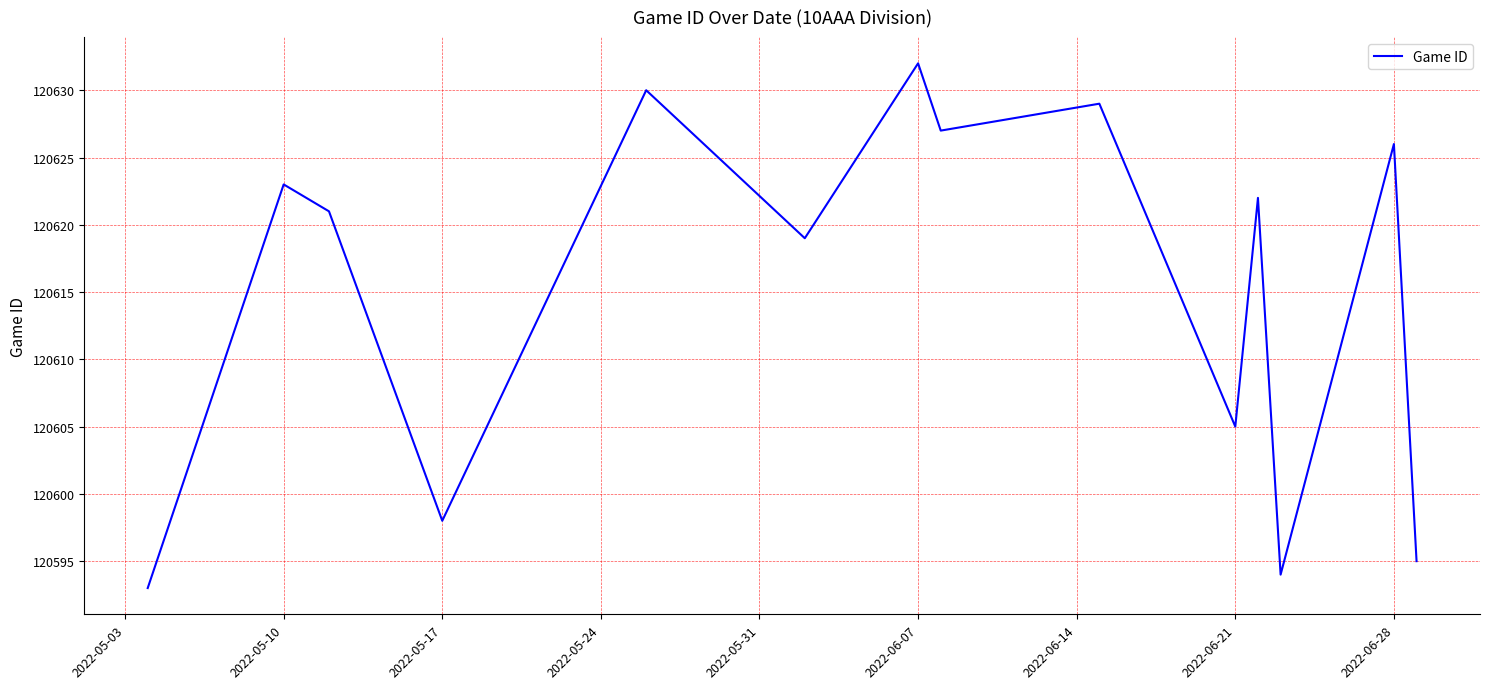

What is the difference between the maximum and minimum values?

39